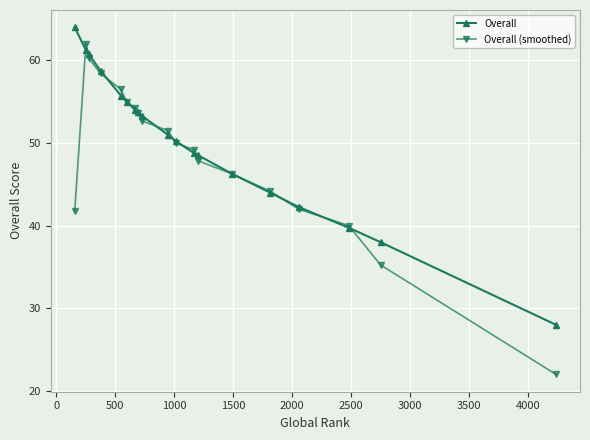

Does the chart display data point markers on the line(s)?

Yes